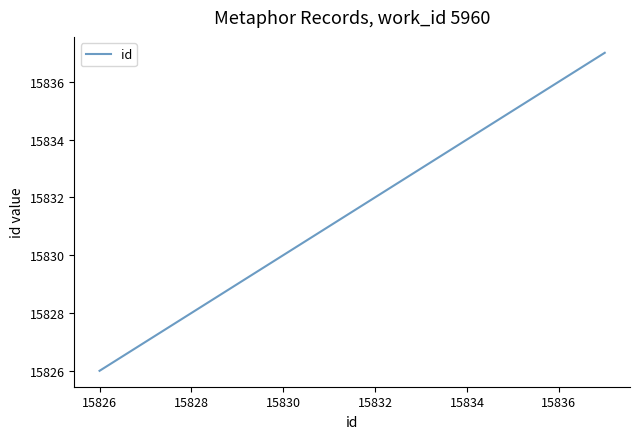

How many lines are shown in the chart?

1